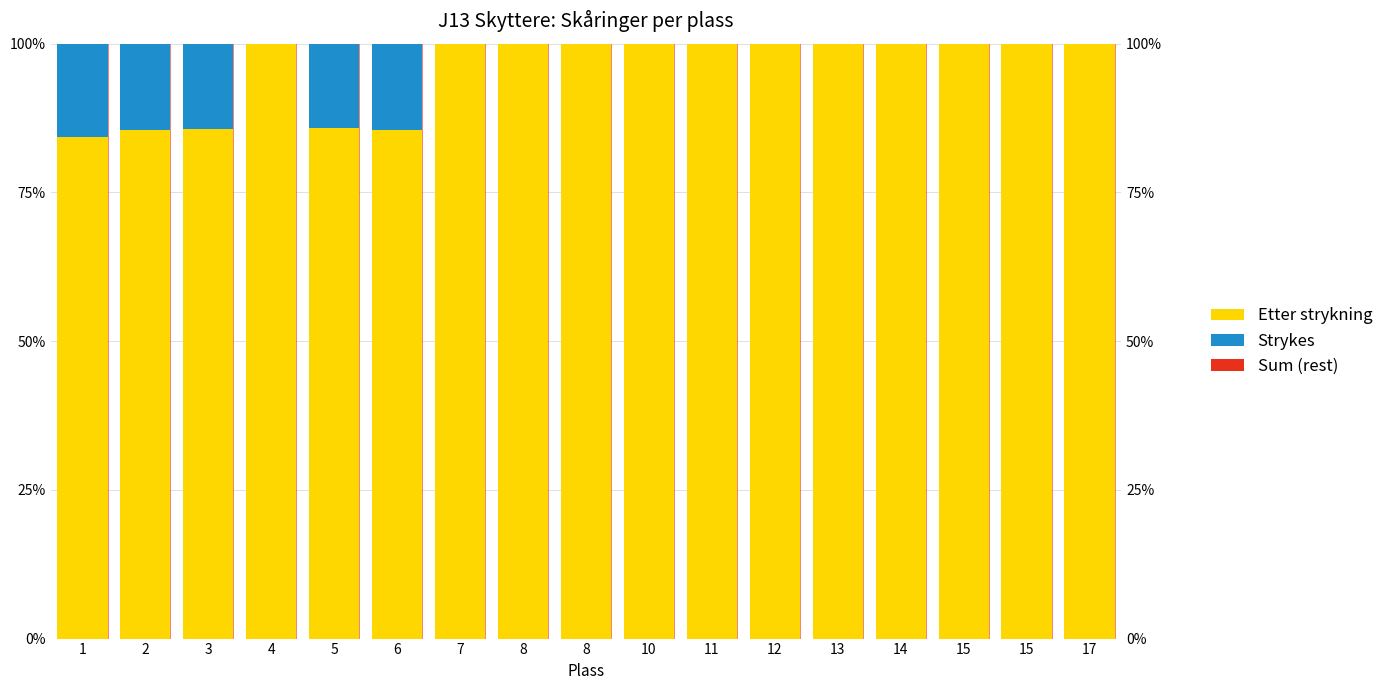

Reading left to right, list all the values displayed in this chart.

Etter strykning: 1=84.3	2=85.5	3=85.6	4=100.0	5=85.8	6=85.5	7=100.0	8=100.0	8=100.0	10=100.0	11=100.0	12=100.0	13=100.0	14=100.0	15=100.0	15=100.0	17=100.0
Strykes: 1=15.7	2=14.5	3=14.4	4=0.0	5=14.2	6=14.5	7=0.0	8=0.0	8=0.0	10=0.0	11=0.0	12=0.0	13=0.0	14=0.0	15=0.0	15=0.0	17=0.0
Sum (rest): 1=-0.0	2=0.0	3=0.0	4=0.0	5=-0.0	6=0.0	7=0.0	8=0.0	8=0.0	10=0.0	11=0.0	12=0.0	13=0.0	14=0.0	15=0.0	15=0.0	17=0.0